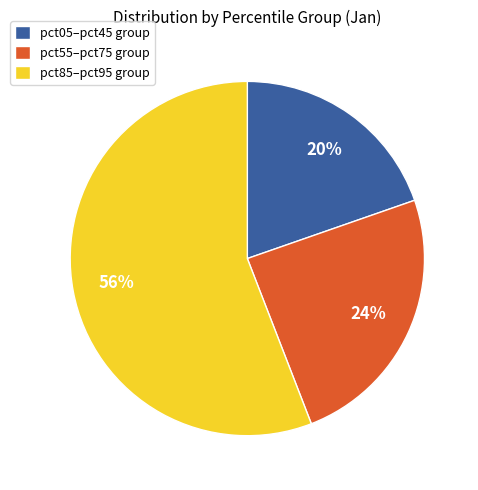

To the nearest percent, what portion does pct55–pct75 group represent?

24%